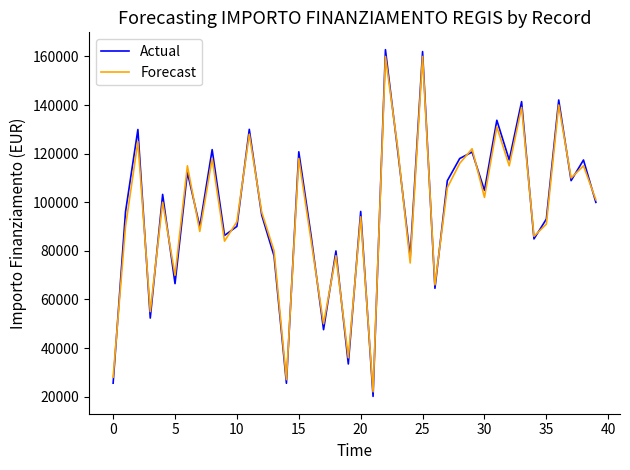

Which series has the widest spread of values?

Actual